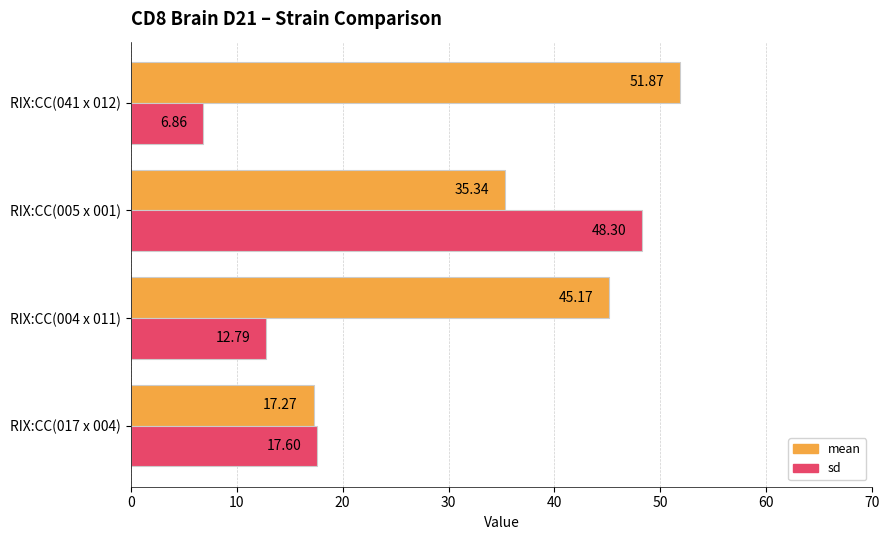

List the labels in order of sd value, largest first.

RIX:CC(005 x 001), RIX:CC(017 x 004), RIX:CC(004 x 011), RIX:CC(041 x 012)